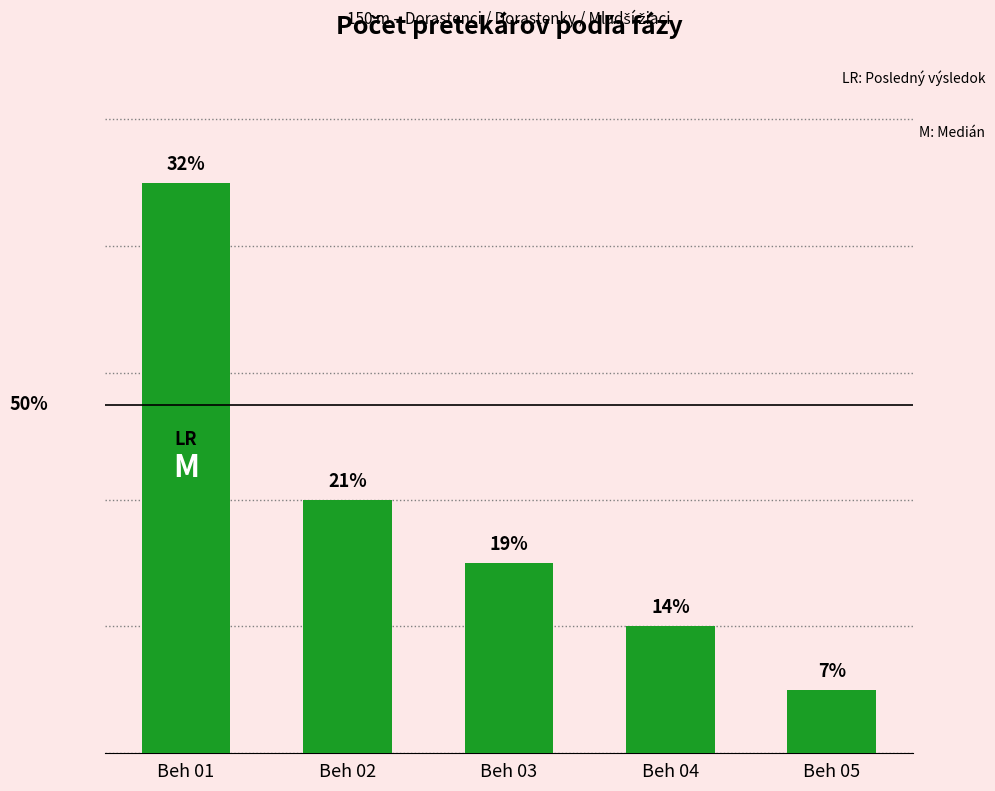

Where is the data nearest to the value 10?

Beh 02